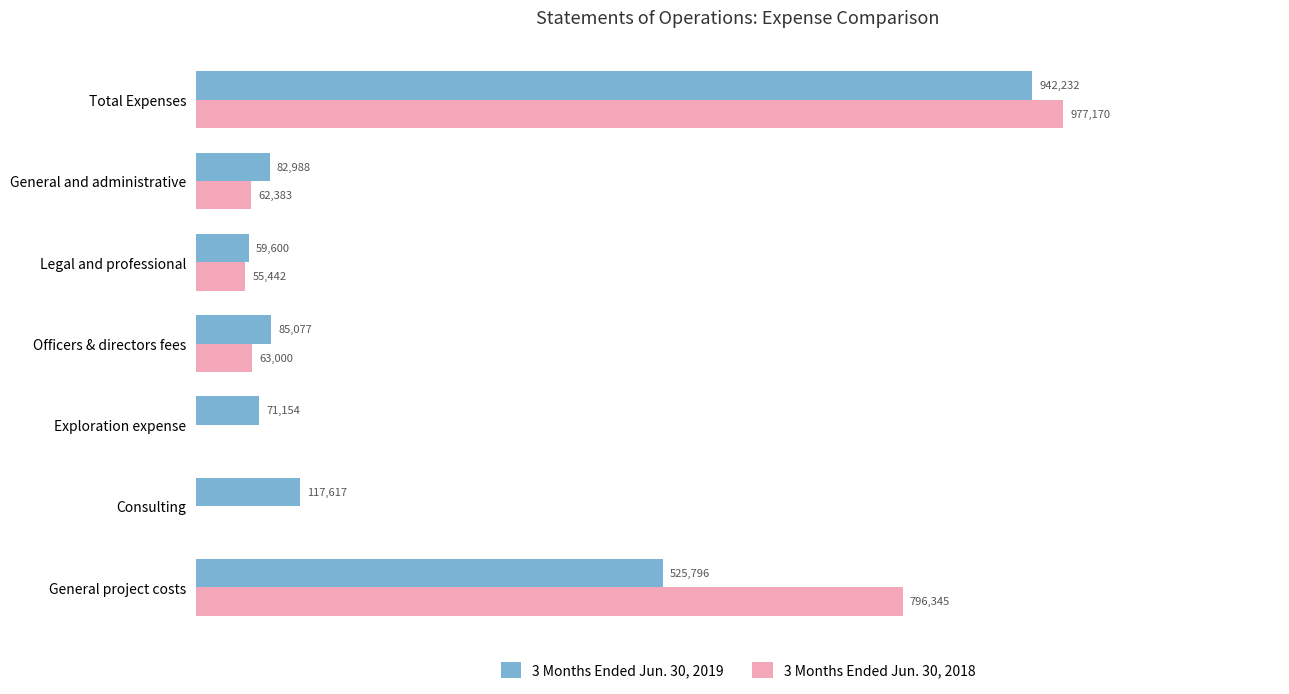

What are all the series names shown in the legend?

3 Months Ended Jun. 30, 2019, 3 Months Ended Jun. 30, 2018